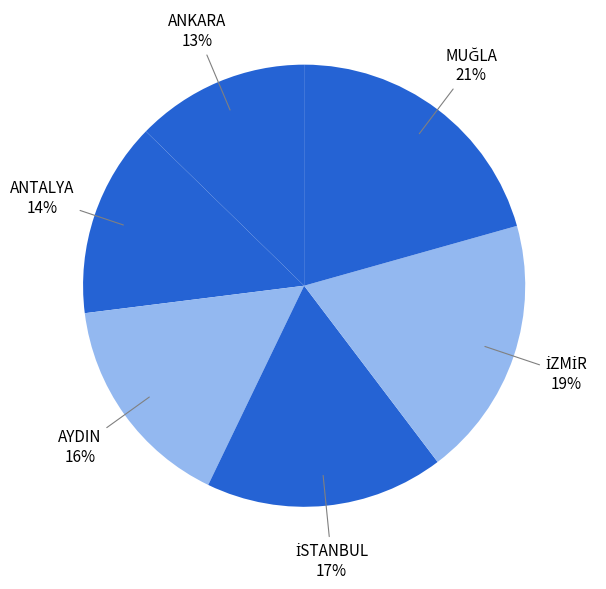

To the nearest percent, what percentage of the pie is ANTALYA?

14%